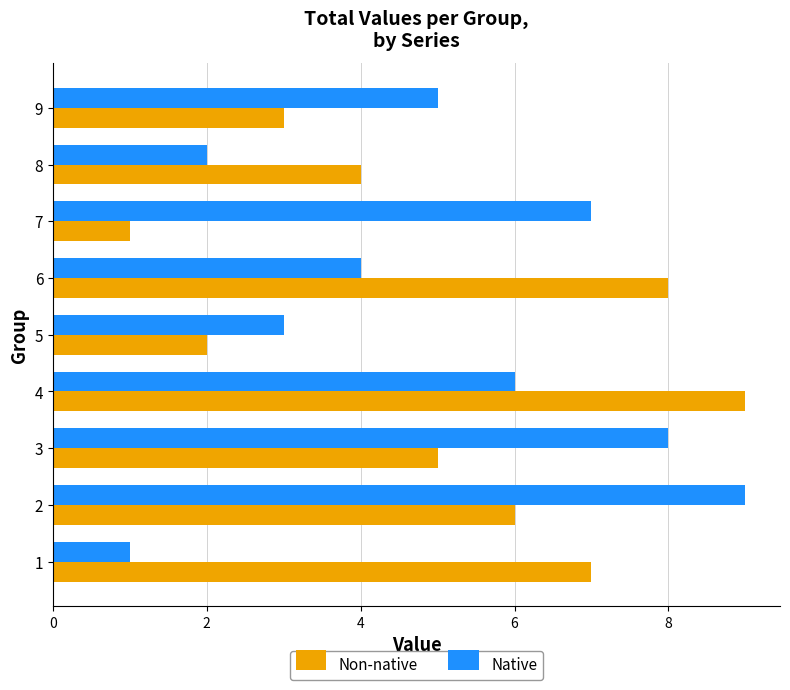

What is the greatest value displayed?

9